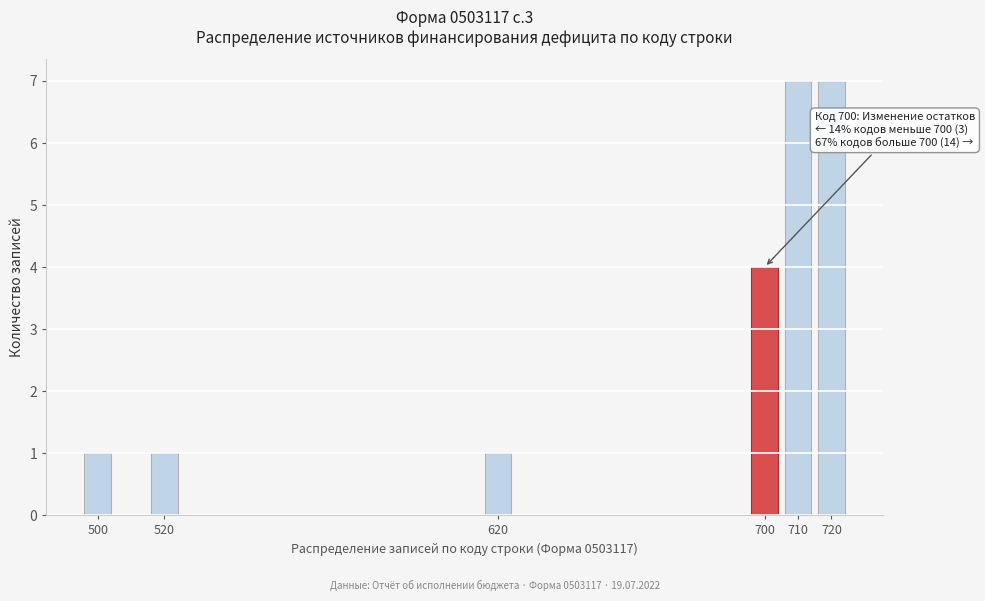

Reading left to right, transcribe all the data shown in this chart.

500=1	520=1	620=1	700=4	710=7	720=7